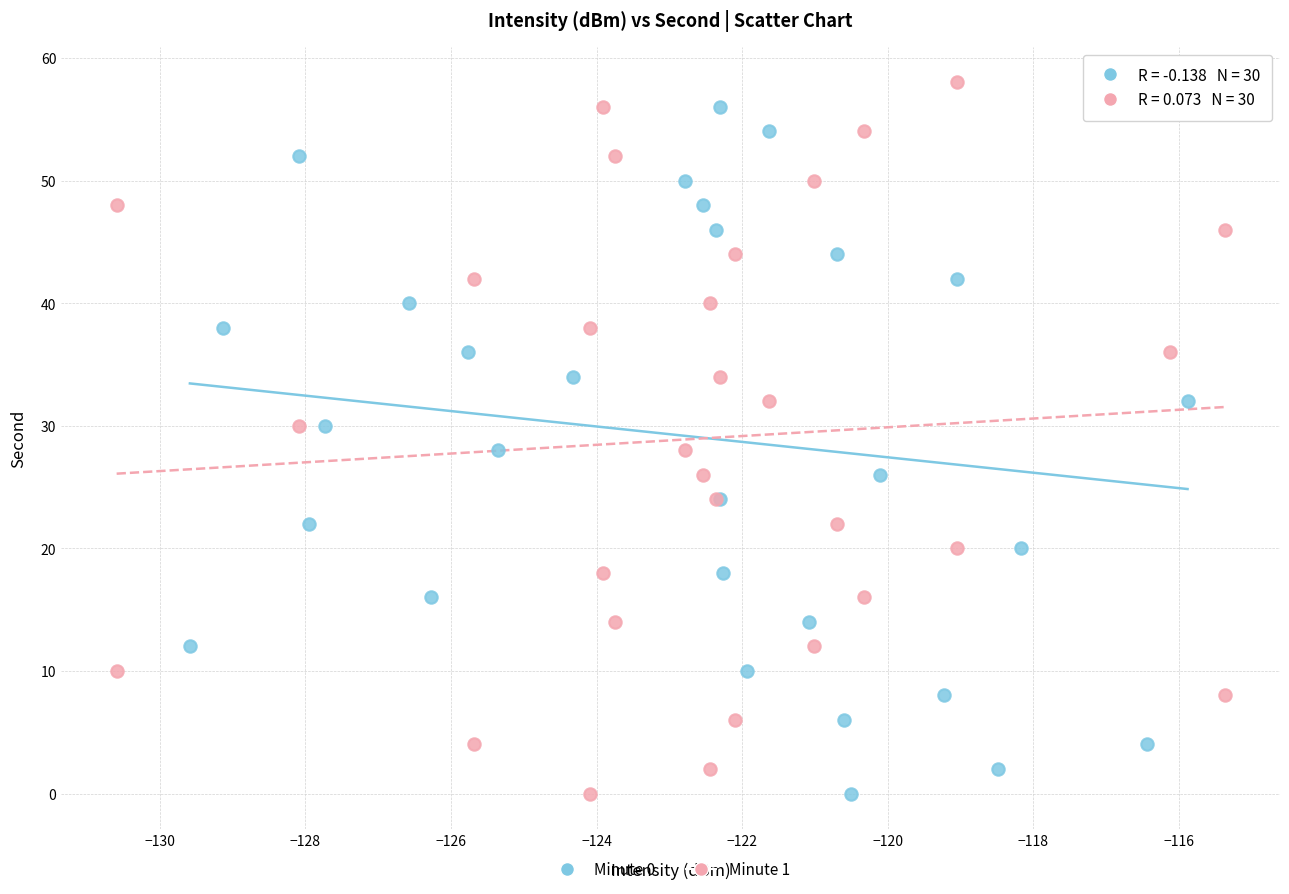

What are all the series names shown in the legend?

Minute 0, Minute 1